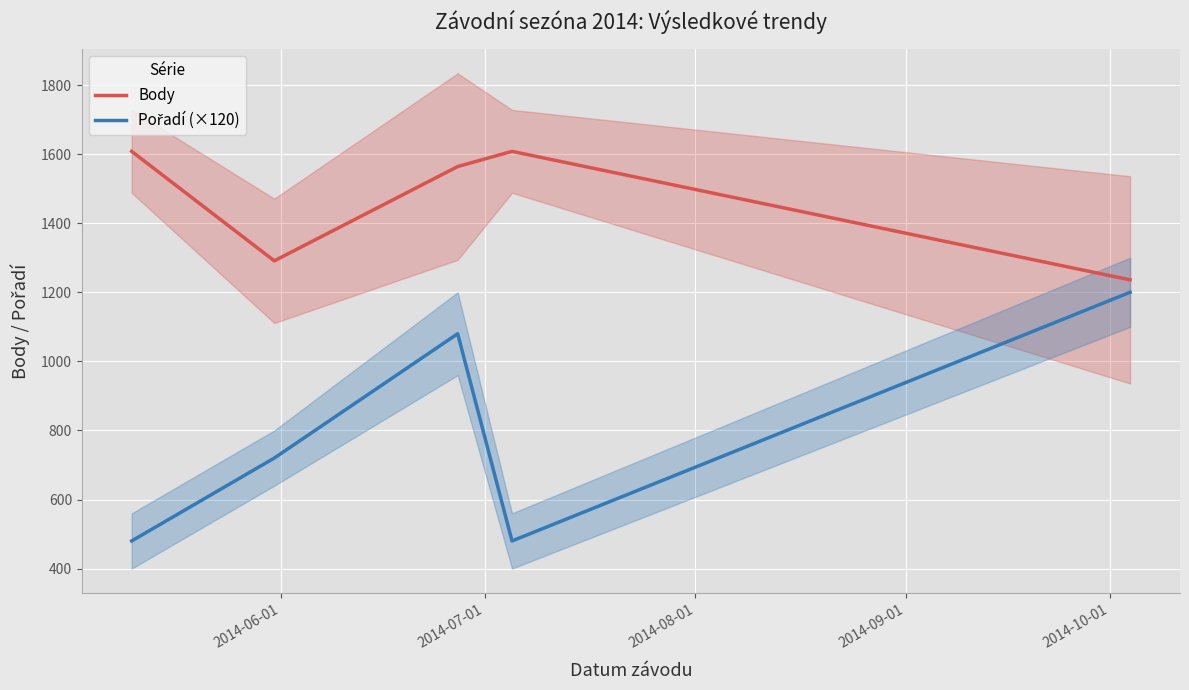

What is the sum of all Pořadí (×120) values?

3960